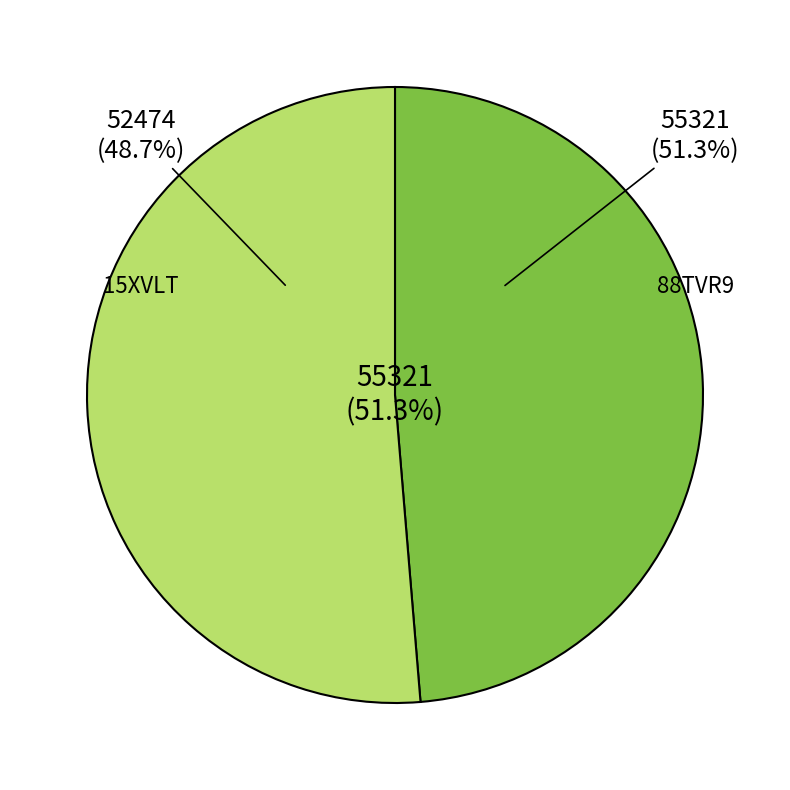

To the nearest percent, what portion does 15XVLT represent?

49%